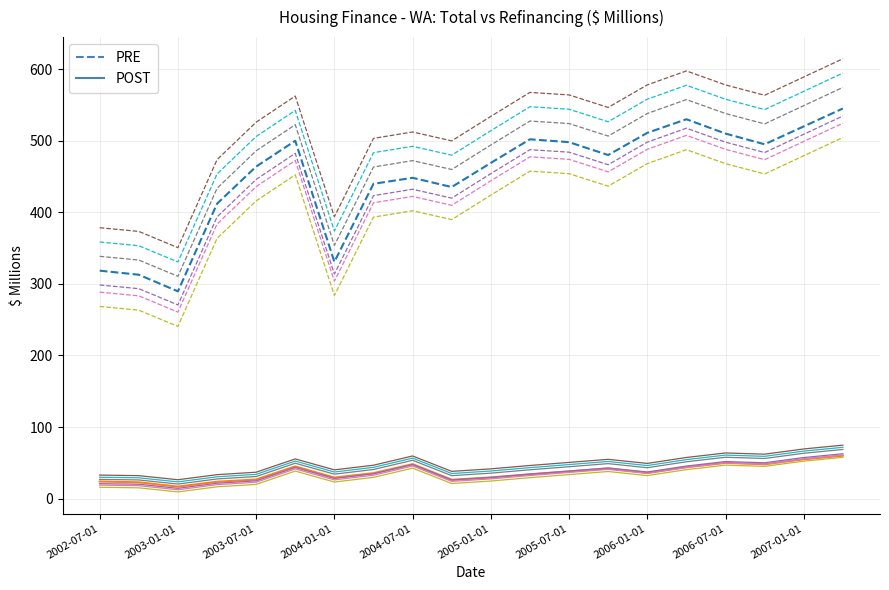

What is the maximum value shown in the chart?

614.5